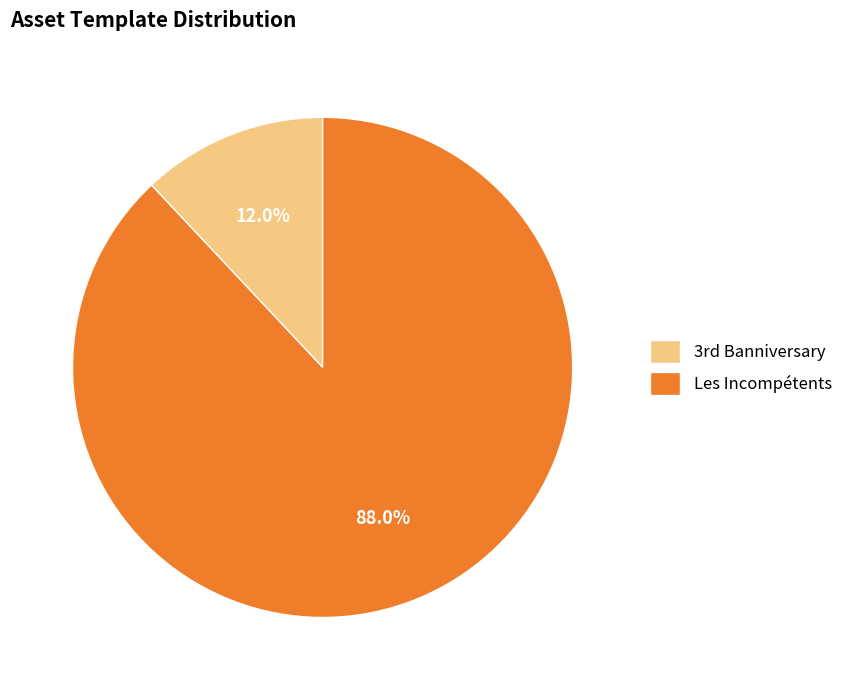

How many slices are in this pie chart?

2